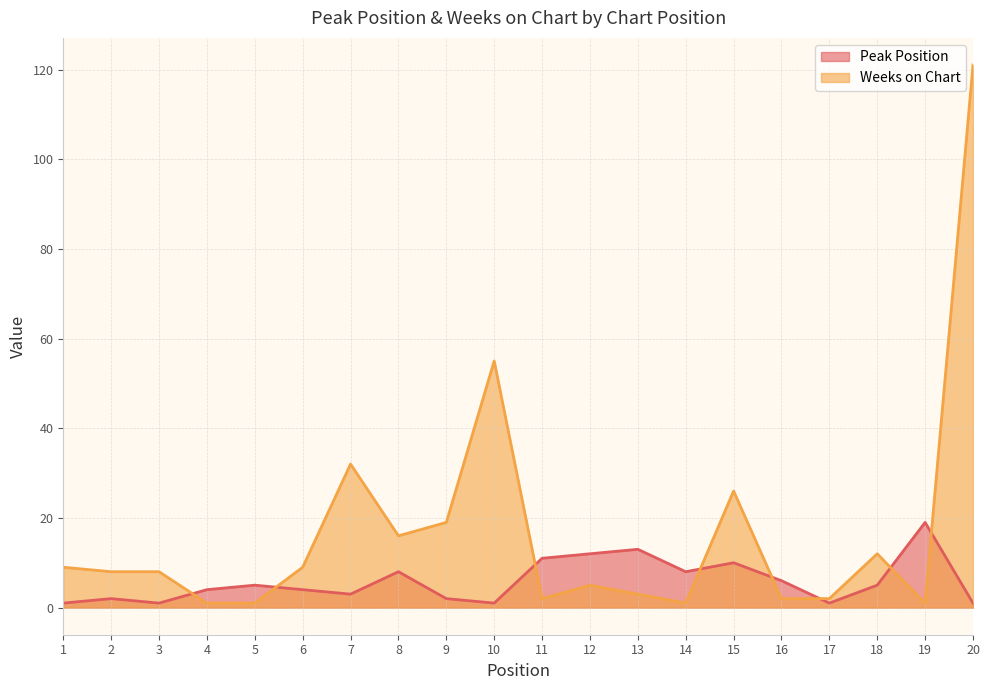

Does the chart have visible grid lines?

Yes